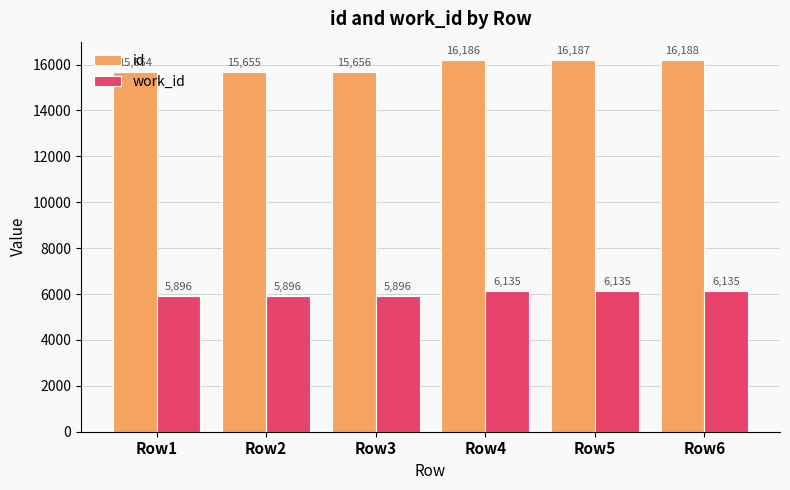

Which series changed the most between Row3 and Row6?

id